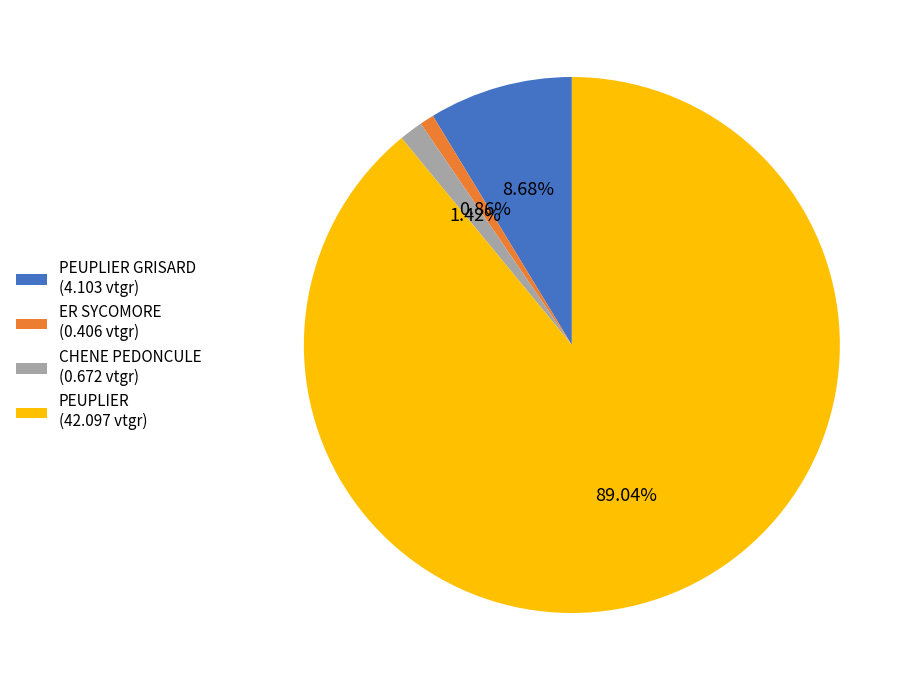

What is the largest slice in the pie chart?

PEUPLIER (42.097 vtgr)